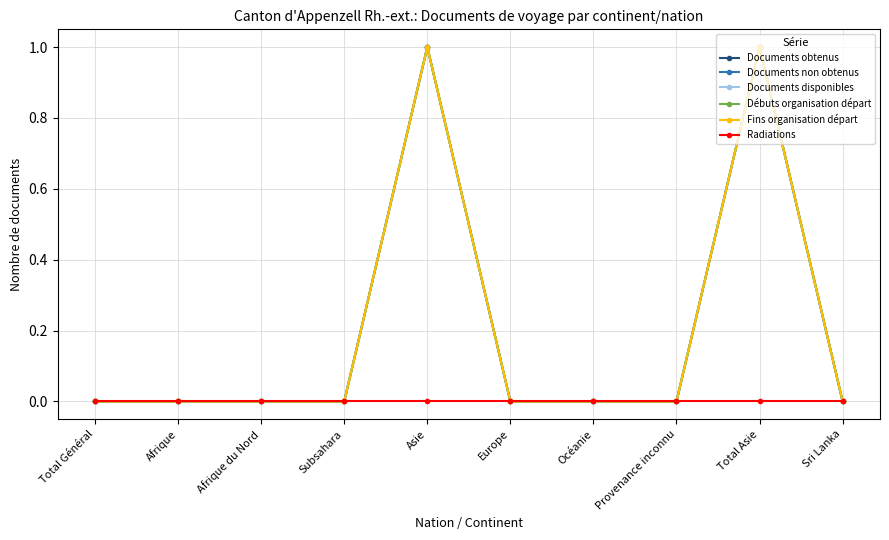

Is this an area chart (filled region under the line)?

No